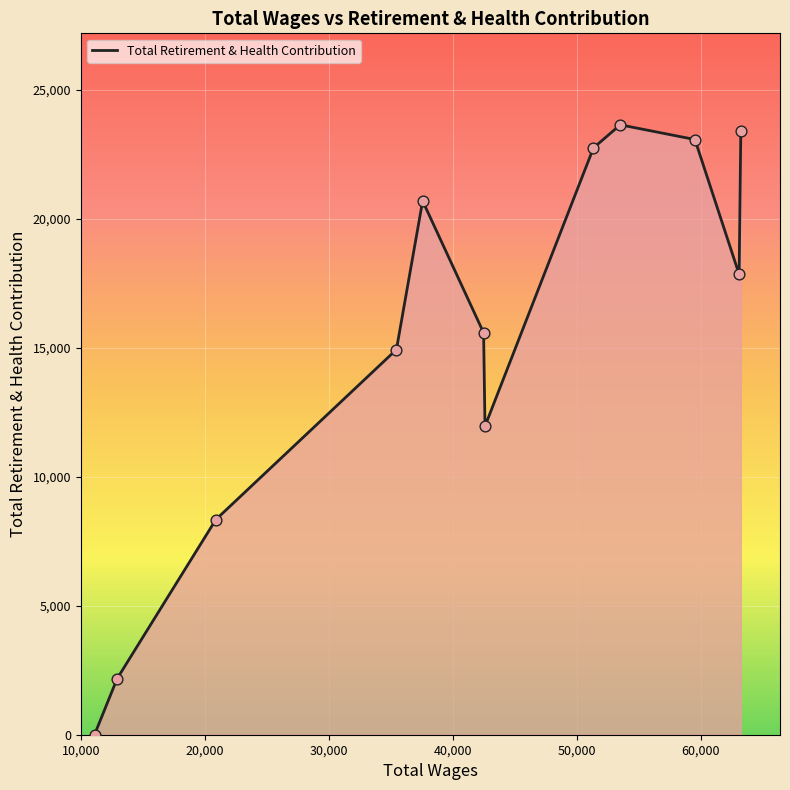

What is the greatest value displayed?

23643